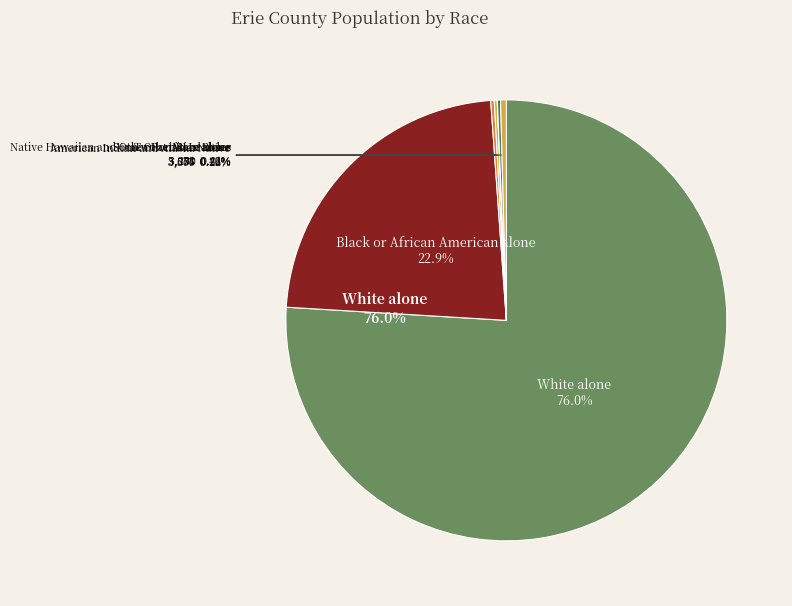

How many segments does this pie chart have?

7